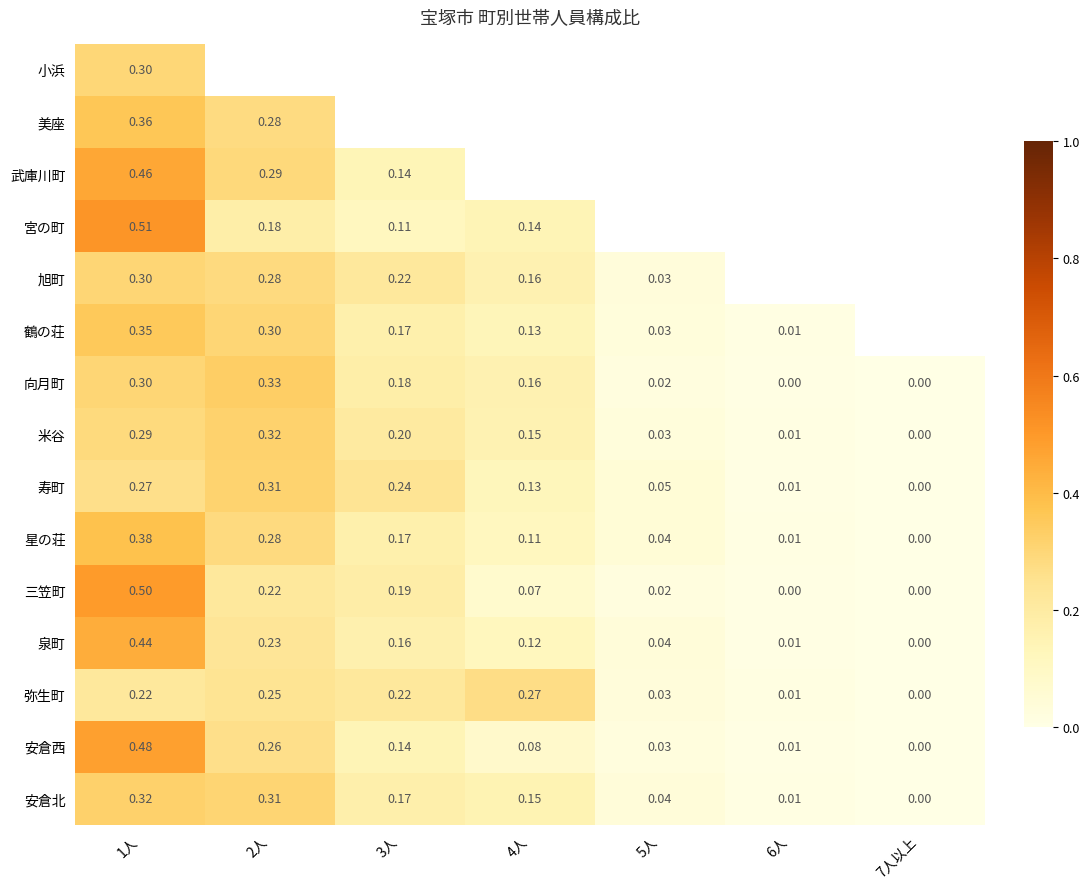

List the labels in order of 泉町 value, smallest first.

7人以上, 6人, 5人, 4人, 3人, 2人, 1人